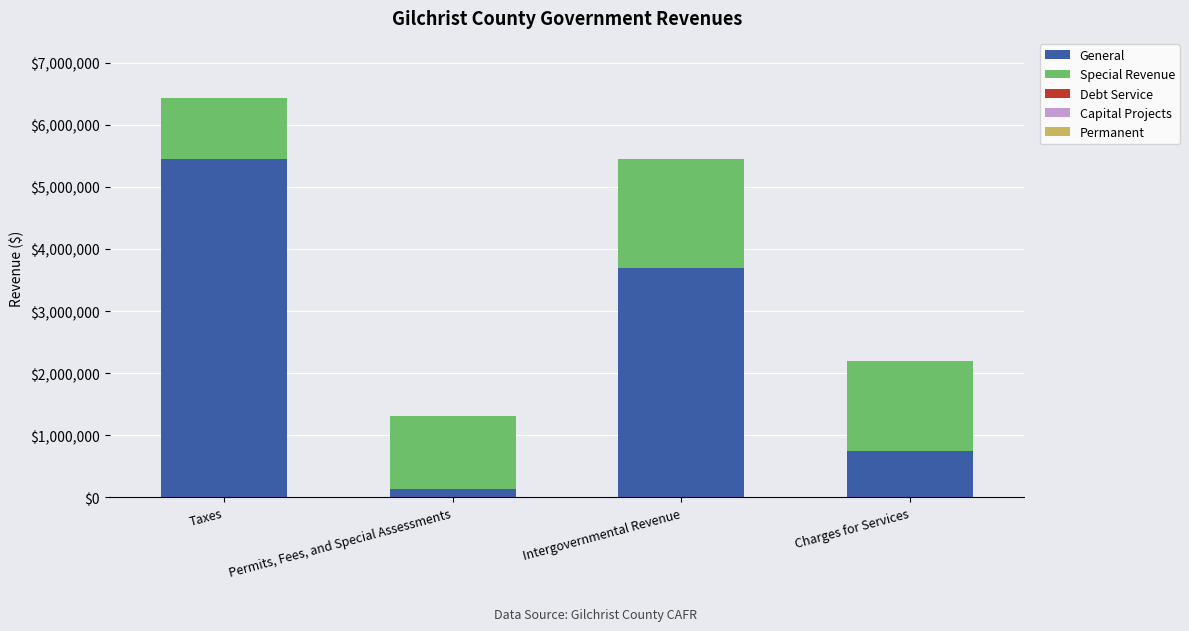

The value of General at Taxes is 7158619. True or false?

False